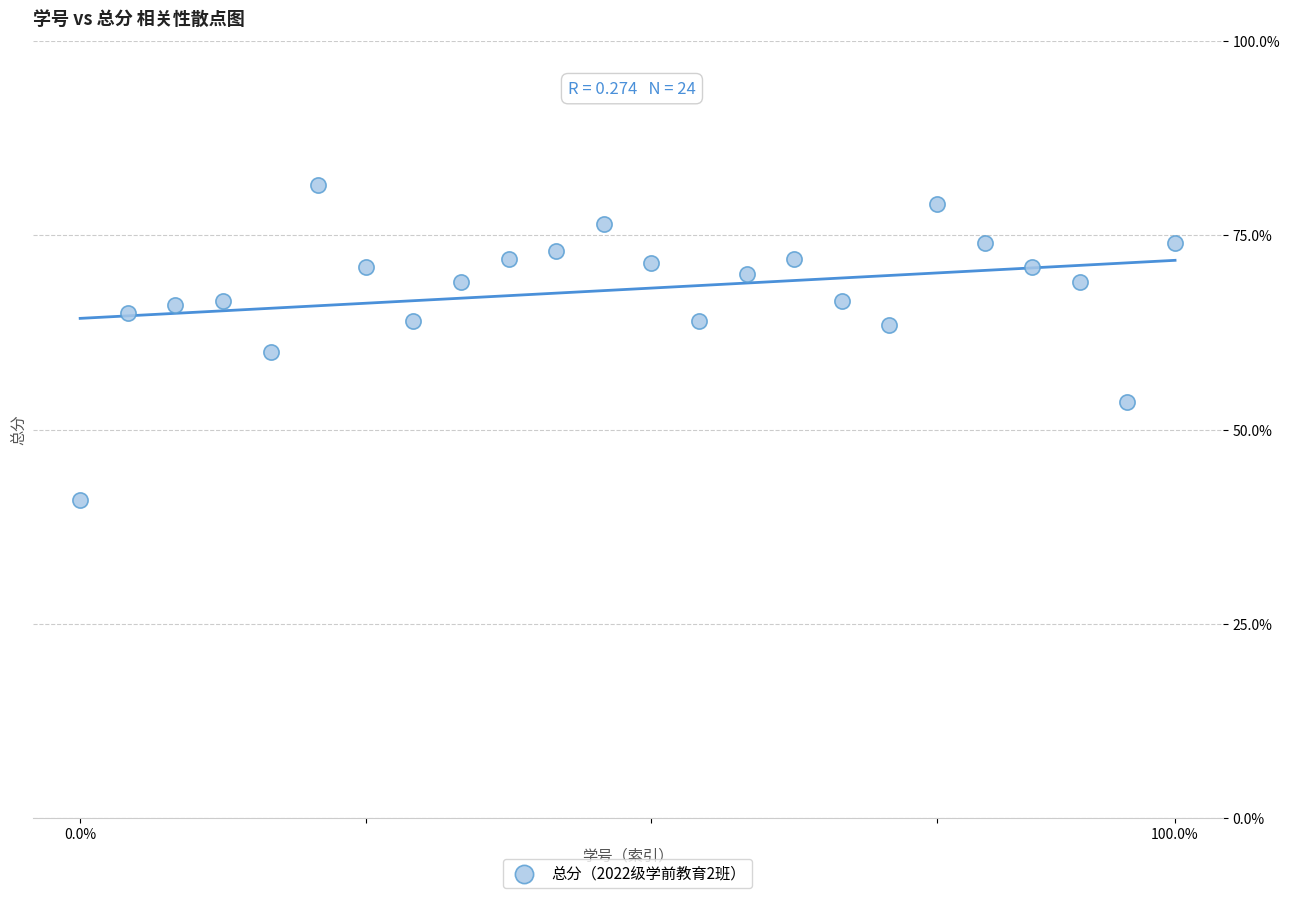

What Y value in the scatter plot is closest to 61?

60.0